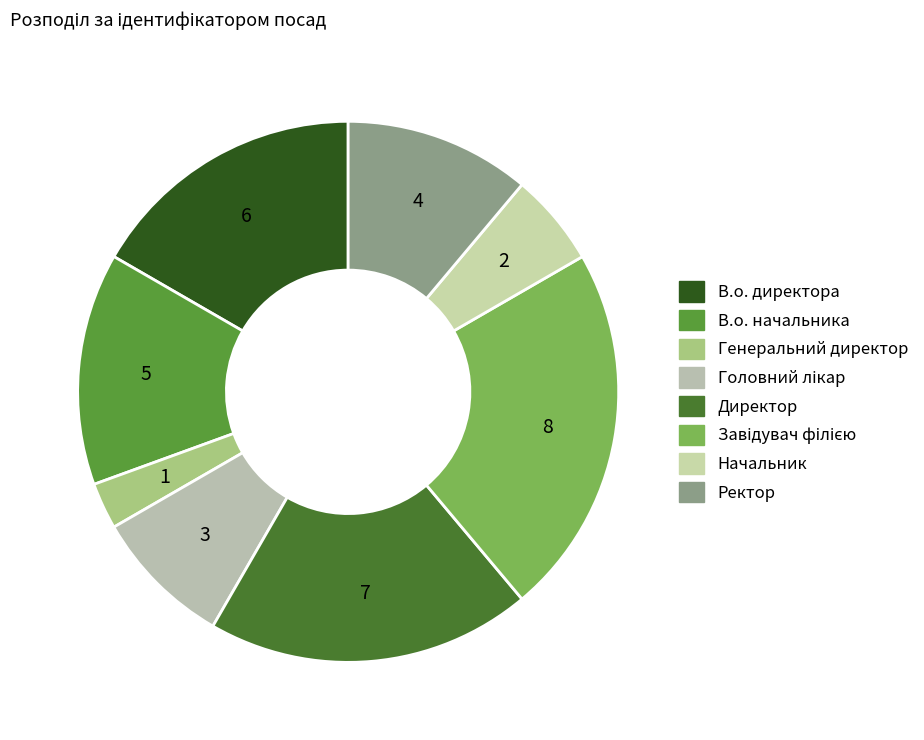

To the nearest percent, what is the difference between the Директор and Завідувач філією slice percentages?

3%